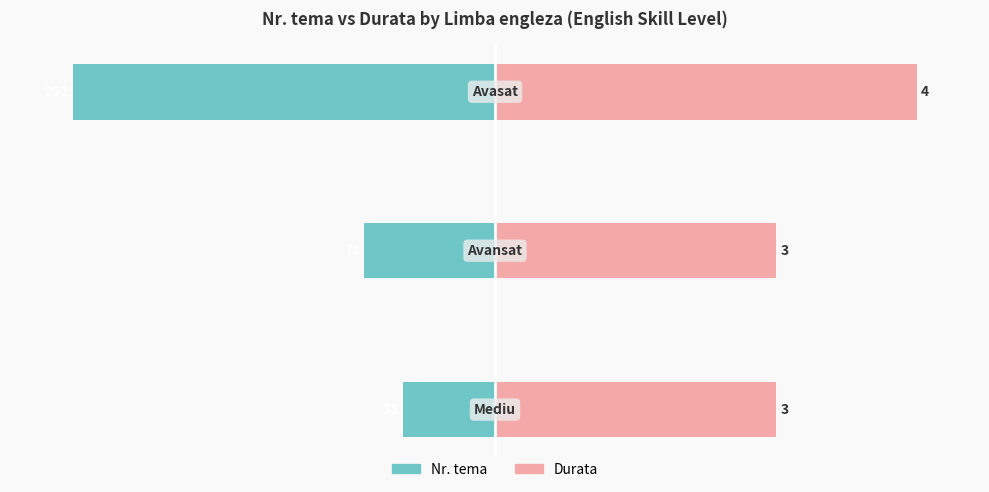

What are all the series names shown in the legend?

Nr. tema, Durata